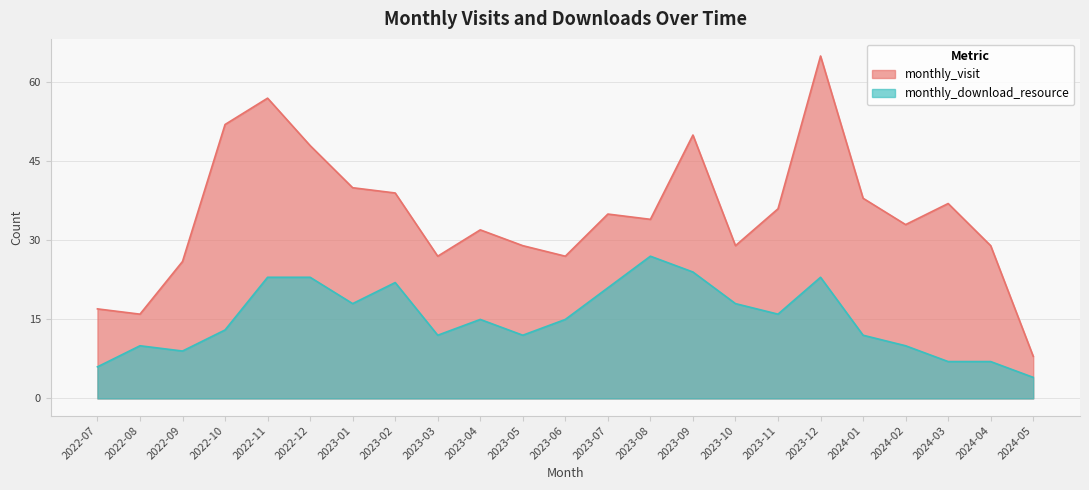

What is the sum of the monthly_visit values at 2022-11 and 2024-03?

94